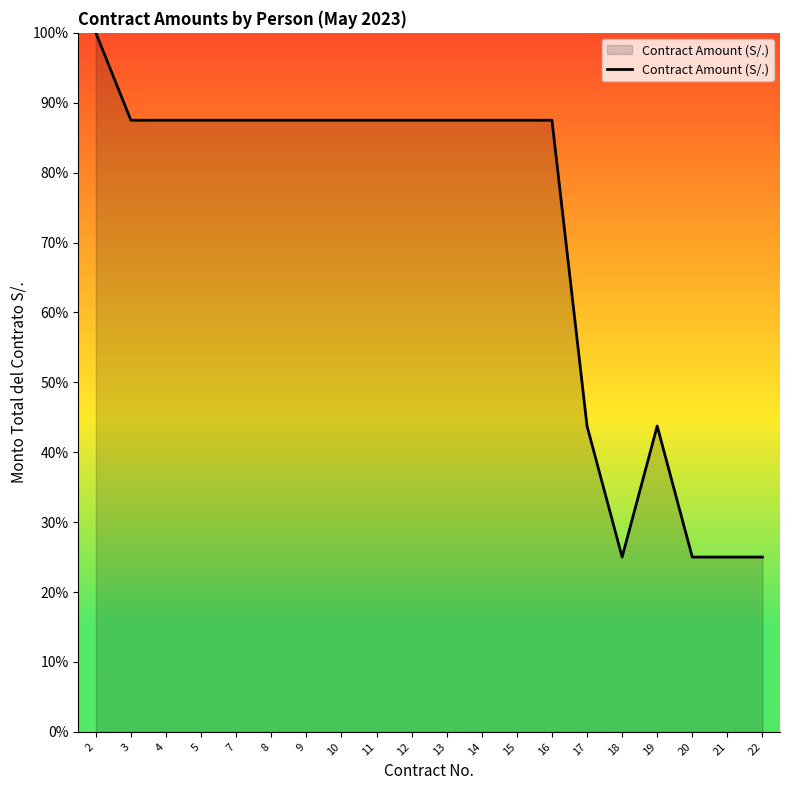

How many values are below 87?

6